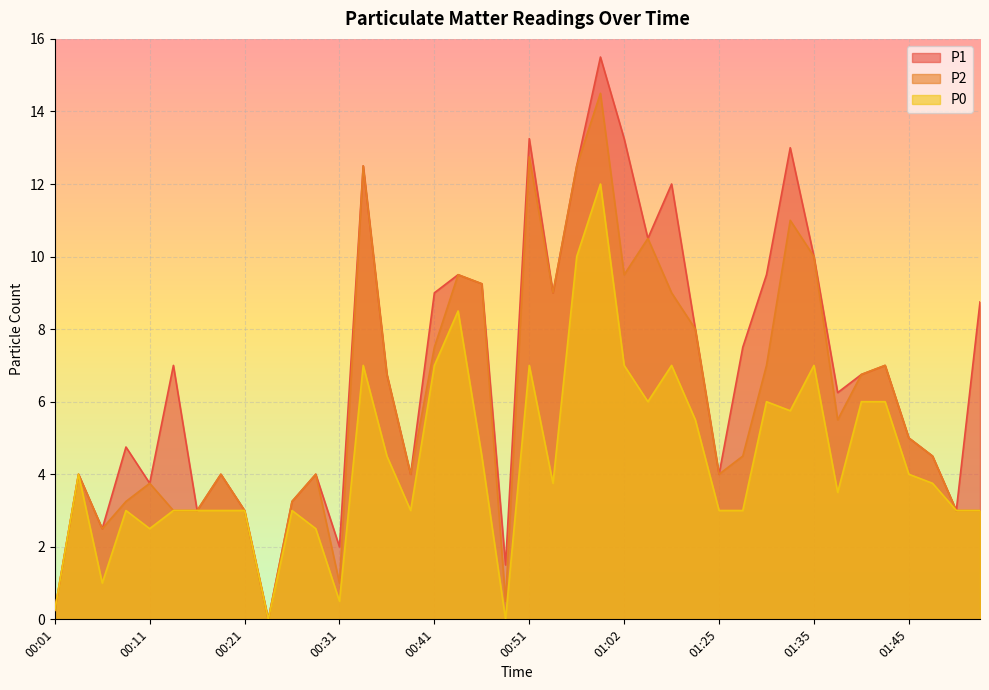

What is the maximum value for P1?

15.5